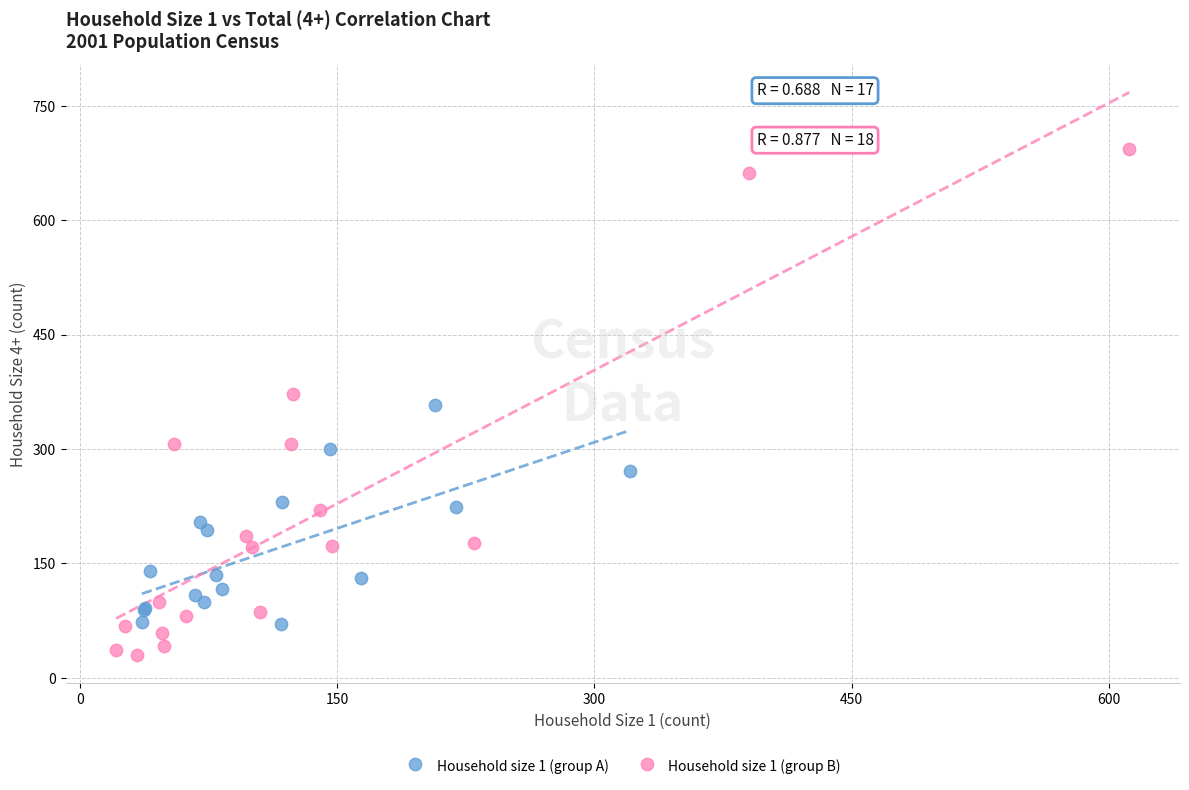

Which series contains the lowest Y value?

Household size 1 (group B)